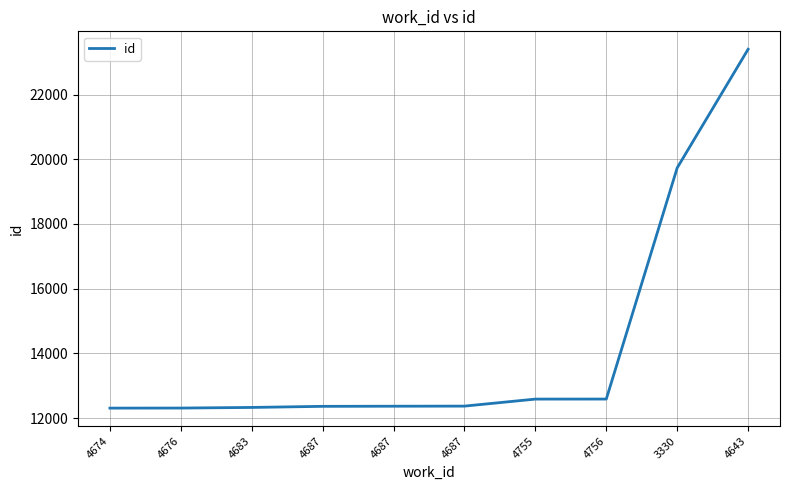

What value does the data have at 4683, to the nearest 100?

12300